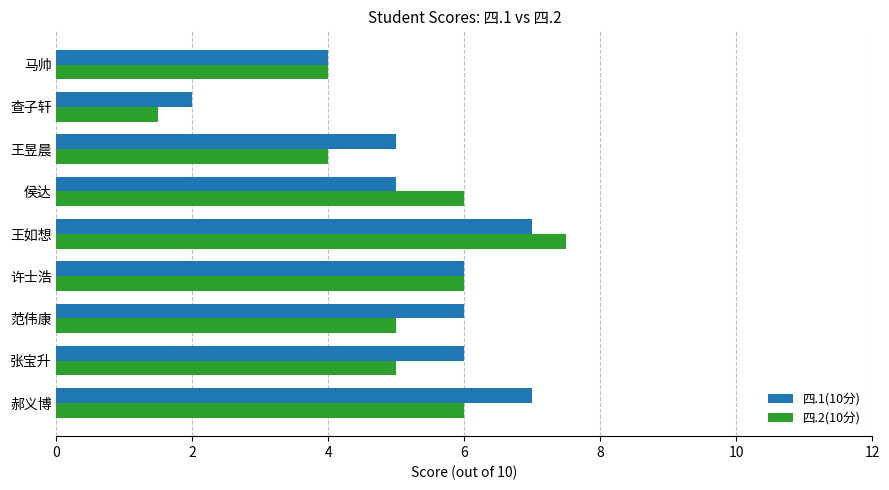

List the series in order of their peak value, lowest first.

四.1(10分), 四.2(10分)